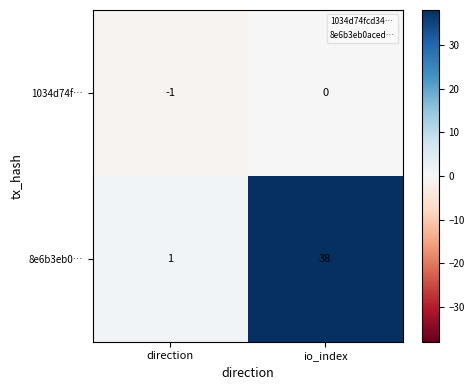

Reading left to right, transcribe all the data shown in this chart.

1034d74f…: -1	0
8e6b3eb0…: 1	38